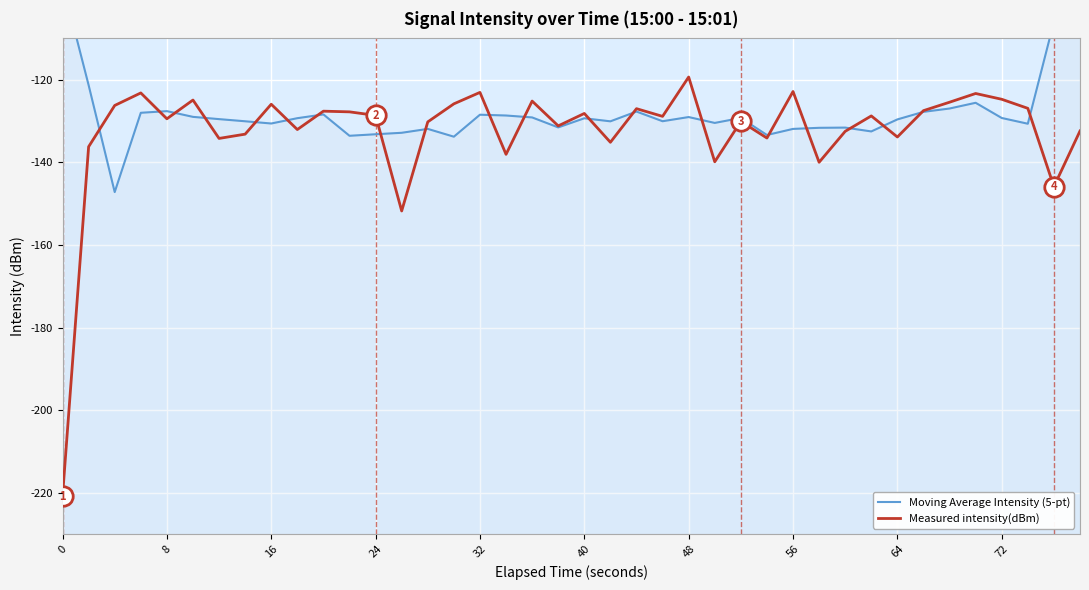

List the series in order of their peak value, lowest first.

Measured intensity(dBm), Moving Average Intensity (5-pt)